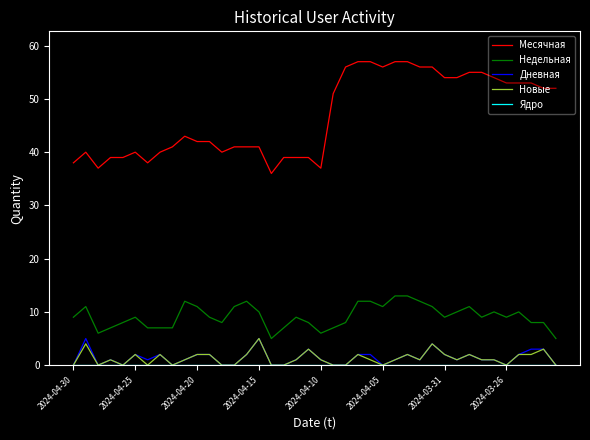

True or false: Новые and Месячная cross at least once.

False